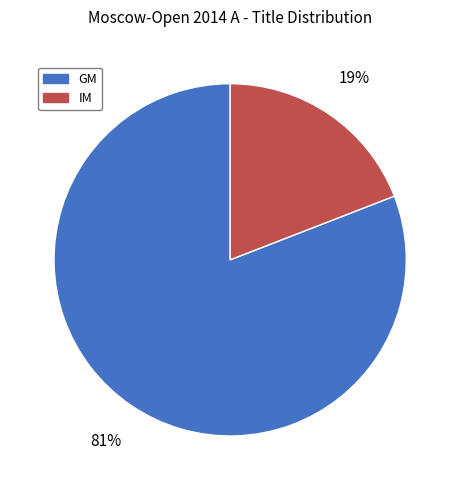

Is it true that IM is 19% of the pie?

True